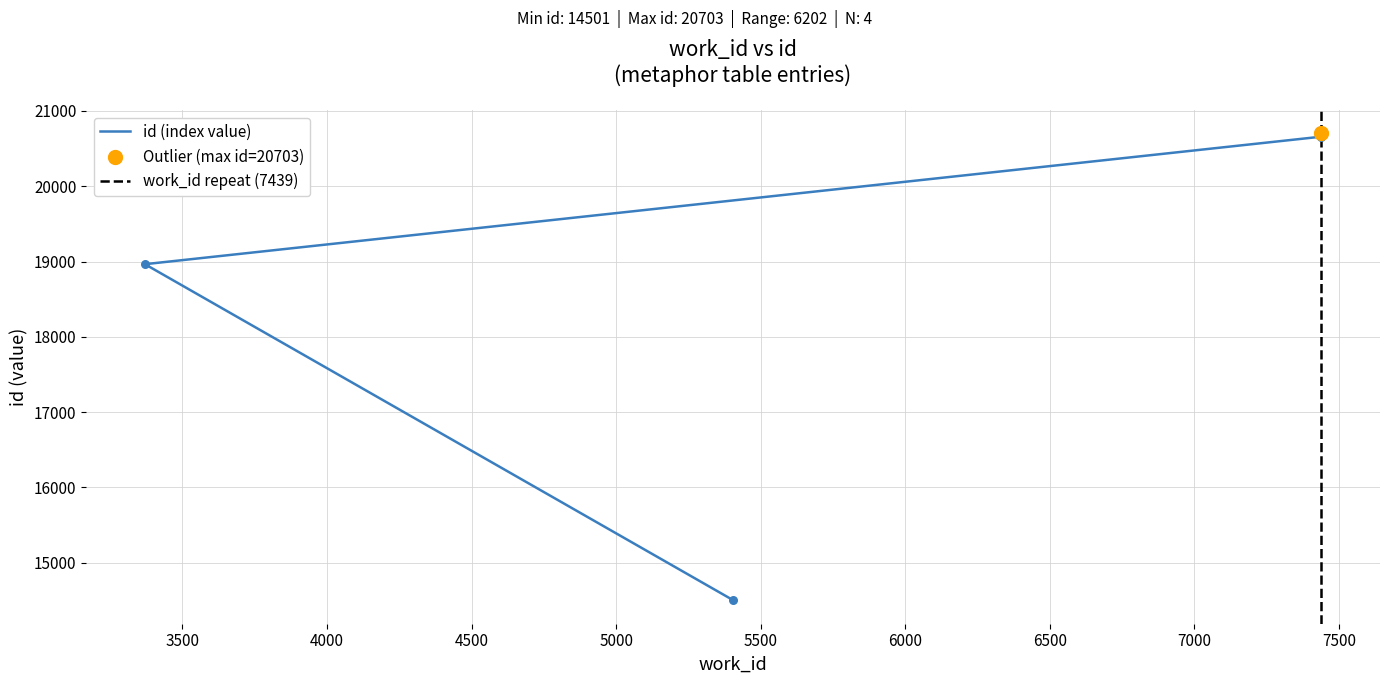

Between 7439 and 7439, which is larger?

7439